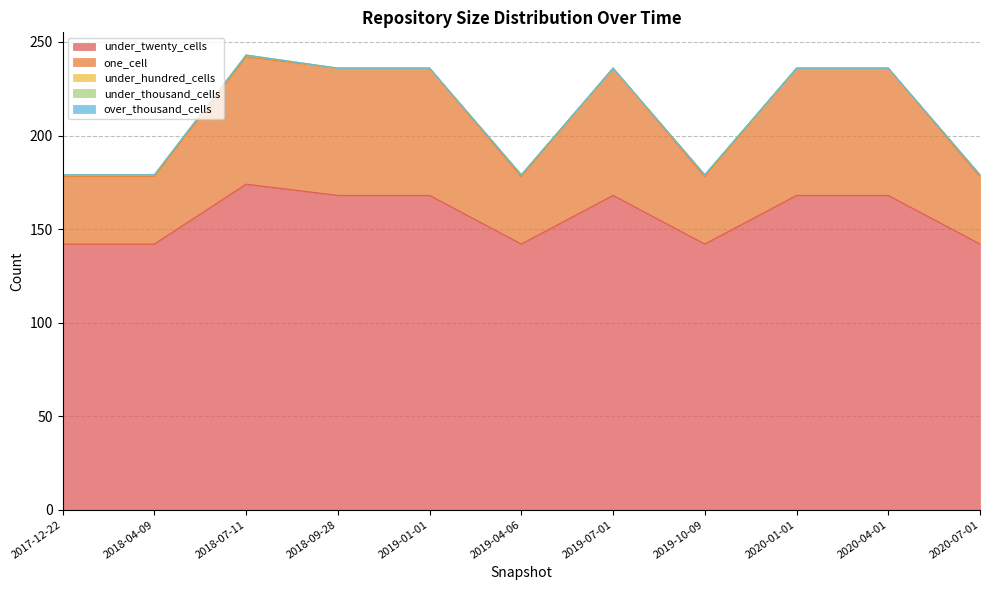

What is the label of the 3rd point from the left?

2018-07-11